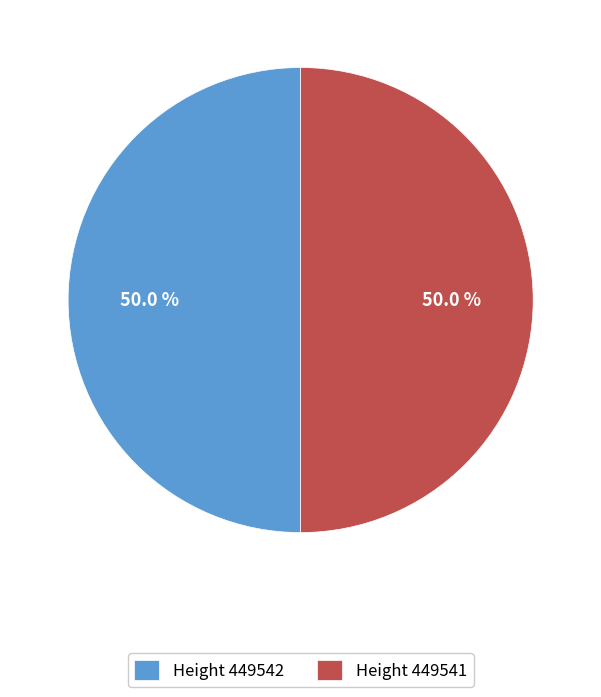

Count the number of slices in the pie.

2